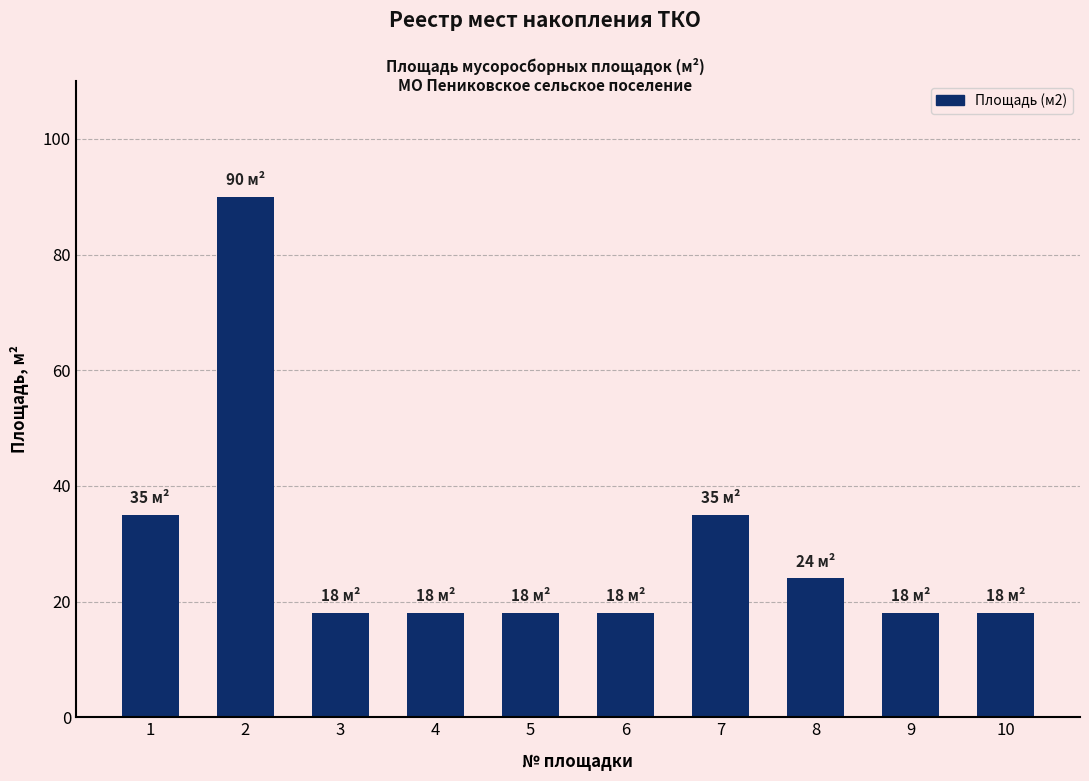

The value at 2 is 90. True or false?

True